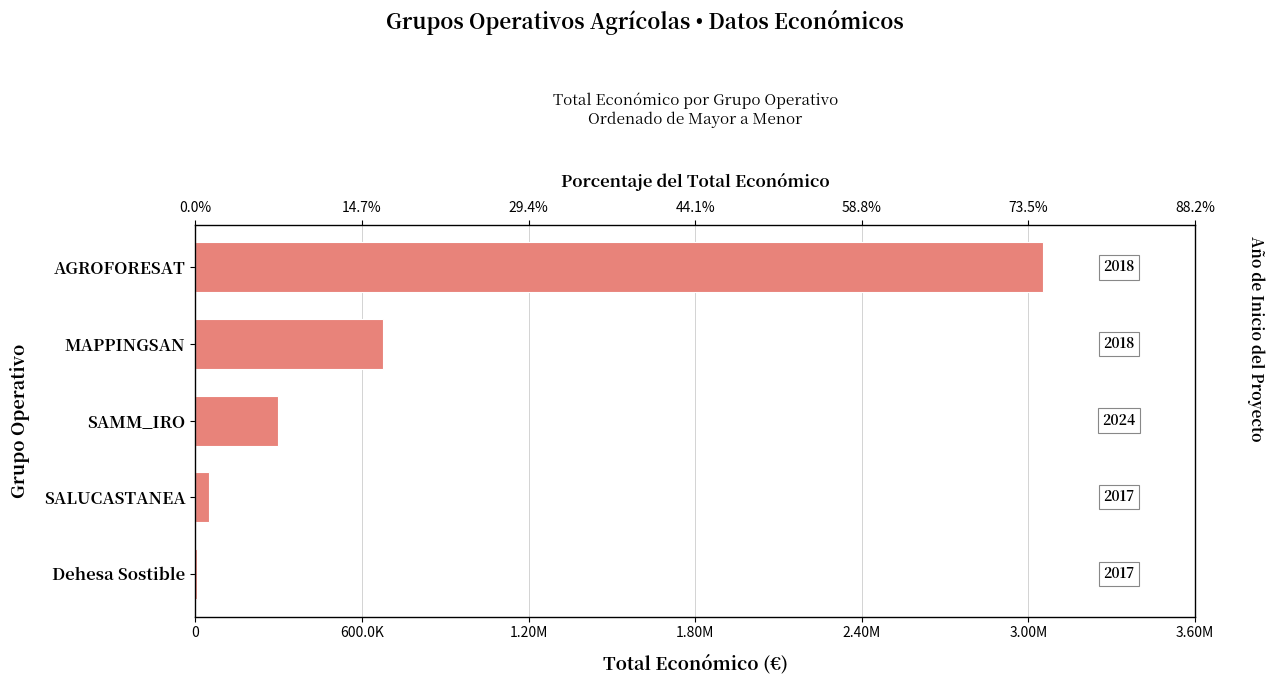

What is the value of the 5th bar from the left?

4840